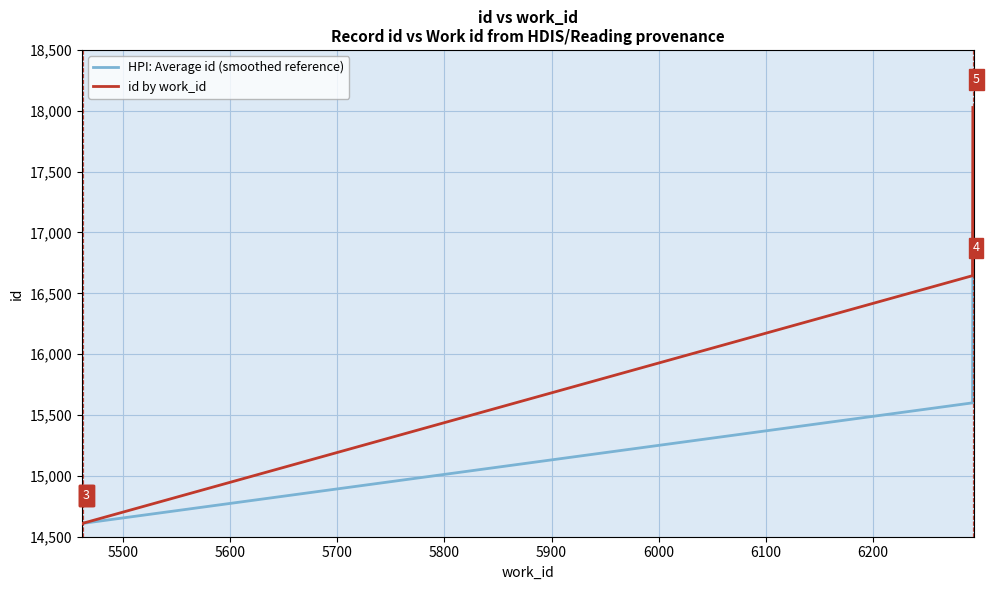

What is the greatest value displayed?

18027